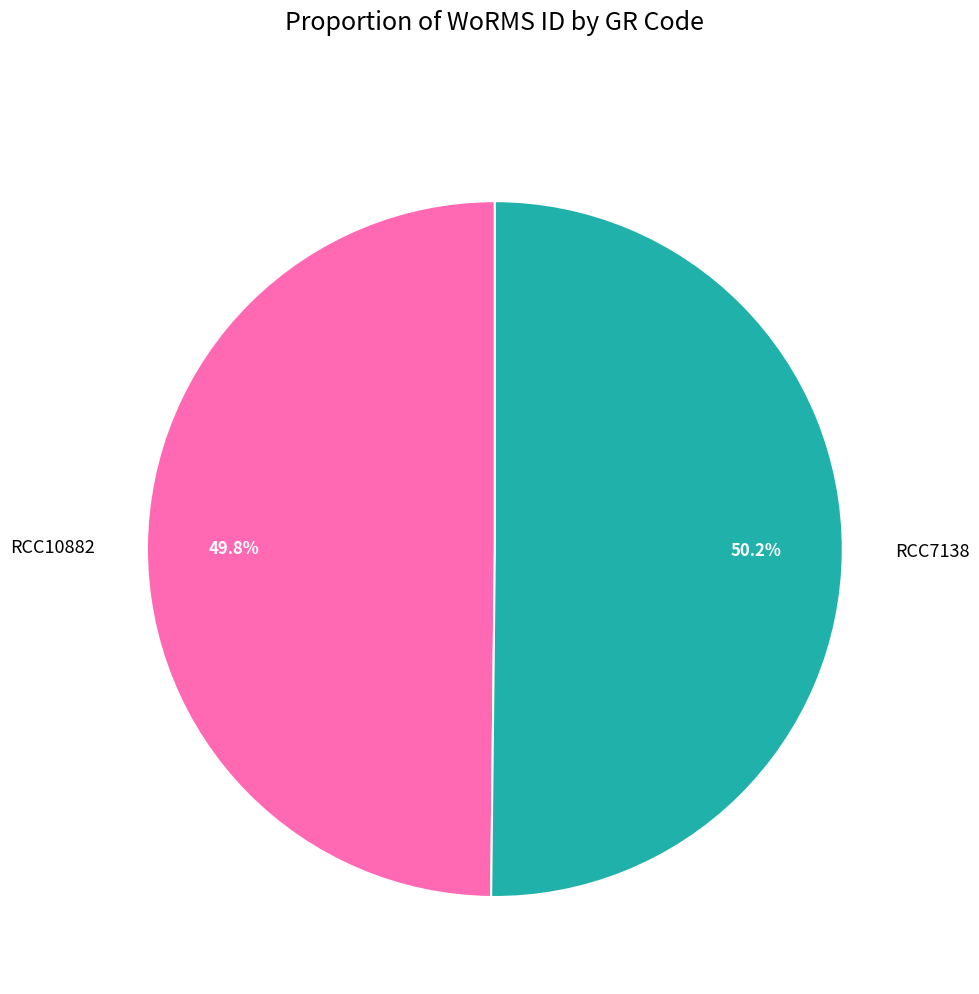

True or false: RCC7138 accounts for 64% of the total.

False